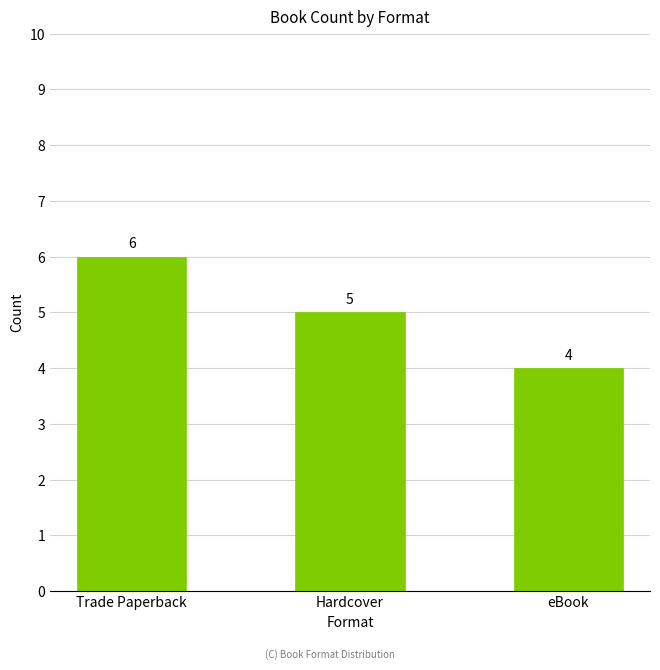

The chart shows a value of 4 at eBook. True or false?

True